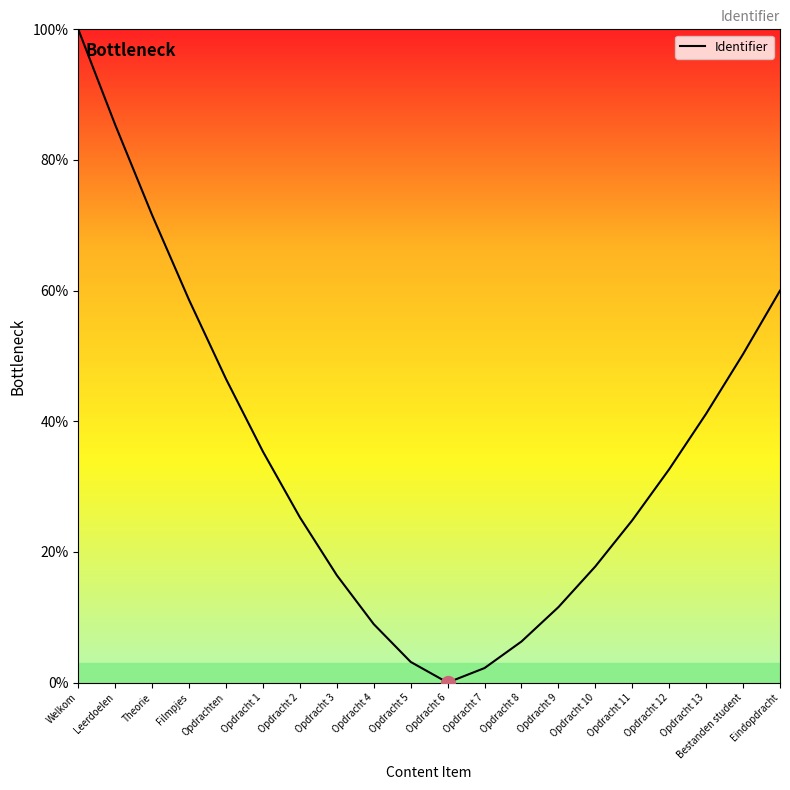

What is the difference between the maximum and minimum values?

100.0